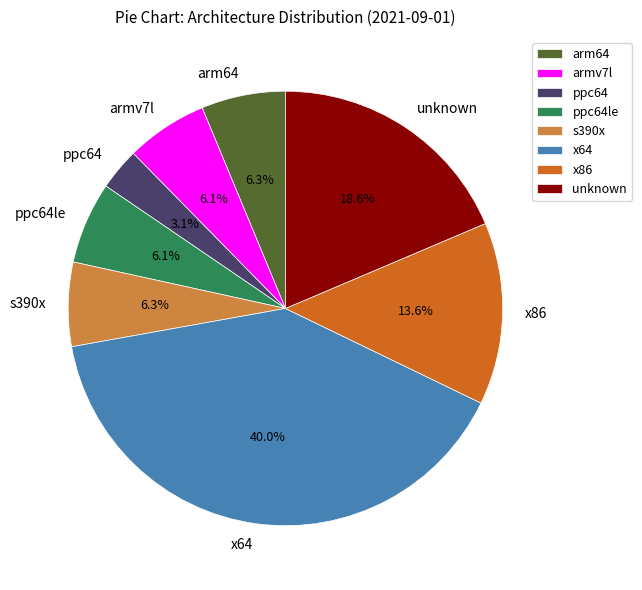

What is the smallest slice in the pie chart?

ppc64